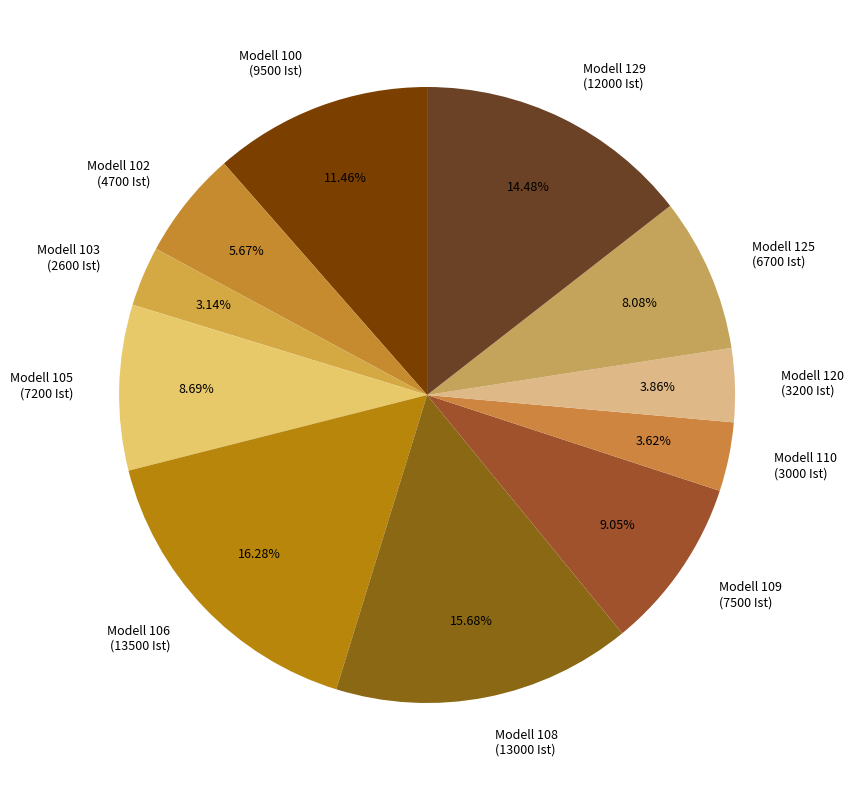

Does Modell 102 (4700 Ist) account for over 50% of the chart?

No